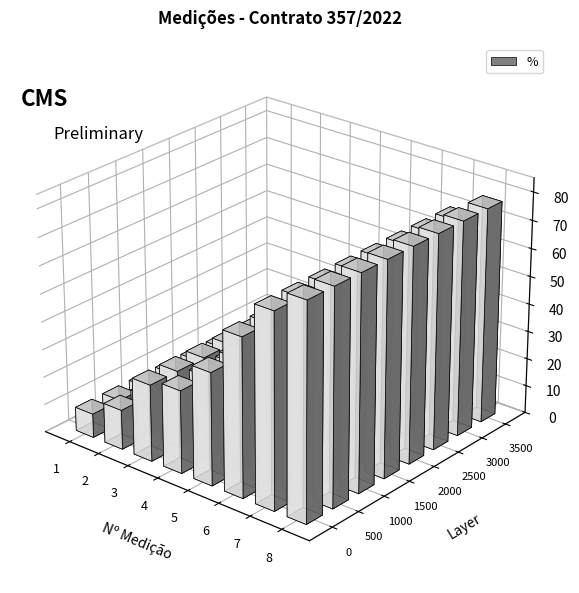

At which category does the chart reach its minimum across all series?

1